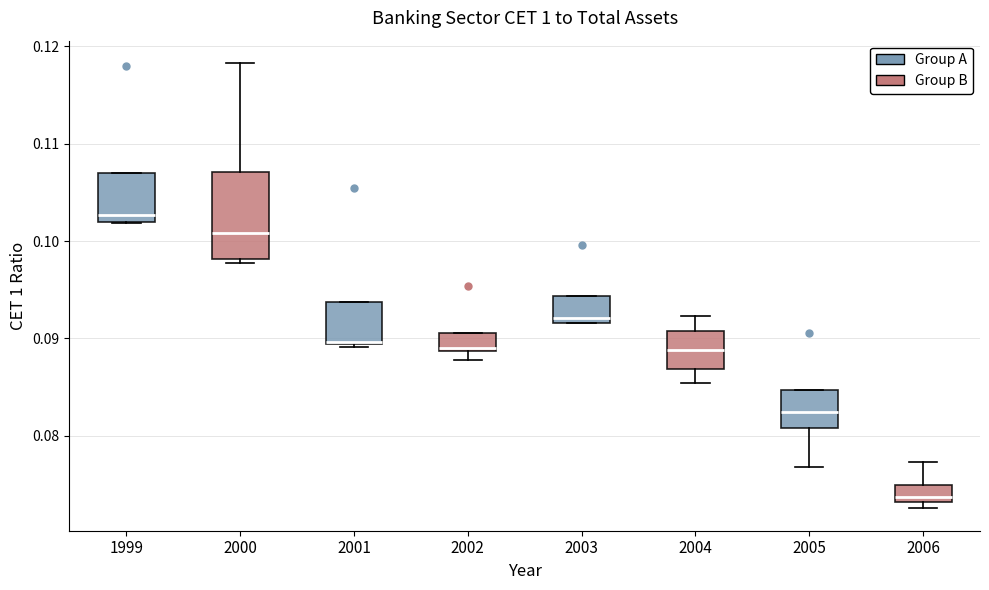

Which box's median line is the lowest?

2006